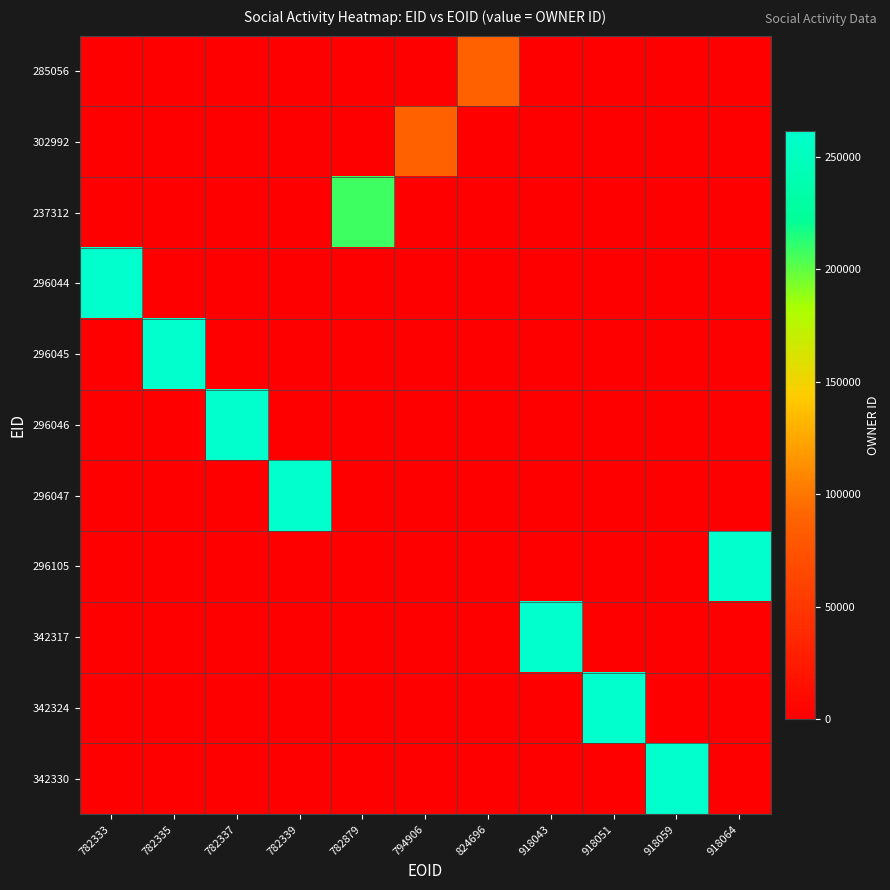

Reading right to left, transcribe all the data shown in this chart.

285056: 918064=0	918059=0	918051=0	918043=0	824696=87395	794906=0	782879=0	782339=0	782337=0	782335=0	782333=0
302992: 918064=0	918059=0	918051=0	918043=0	824696=0	794906=87395	782879=0	782339=0	782337=0	782335=0	782333=0
237312: 918064=0	918059=0	918051=0	918043=0	824696=0	794906=0	782879=207524	782339=0	782337=0	782335=0	782333=0
296044: 918064=0	918059=0	918051=0	918043=0	824696=0	794906=0	782879=0	782339=0	782337=0	782335=0	782333=261537
296045: 918064=0	918059=0	918051=0	918043=0	824696=0	794906=0	782879=0	782339=0	782337=0	782335=261537	782333=0
296046: 918064=0	918059=0	918051=0	918043=0	824696=0	794906=0	782879=0	782339=0	782337=261537	782335=0	782333=0
296047: 918064=0	918059=0	918051=0	918043=0	824696=0	794906=0	782879=0	782339=261537	782337=0	782335=0	782333=0
296105: 918064=261537	918059=0	918051=0	918043=0	824696=0	794906=0	782879=0	782339=0	782337=0	782335=0	782333=0
342317: 918064=0	918059=0	918051=0	918043=261537	824696=0	794906=0	782879=0	782339=0	782337=0	782335=0	782333=0
342324: 918064=0	918059=0	918051=261537	918043=0	824696=0	794906=0	782879=0	782339=0	782337=0	782335=0	782333=0
342330: 918064=0	918059=261537	918051=0	918043=0	824696=0	794906=0	782879=0	782339=0	782337=0	782335=0	782333=0